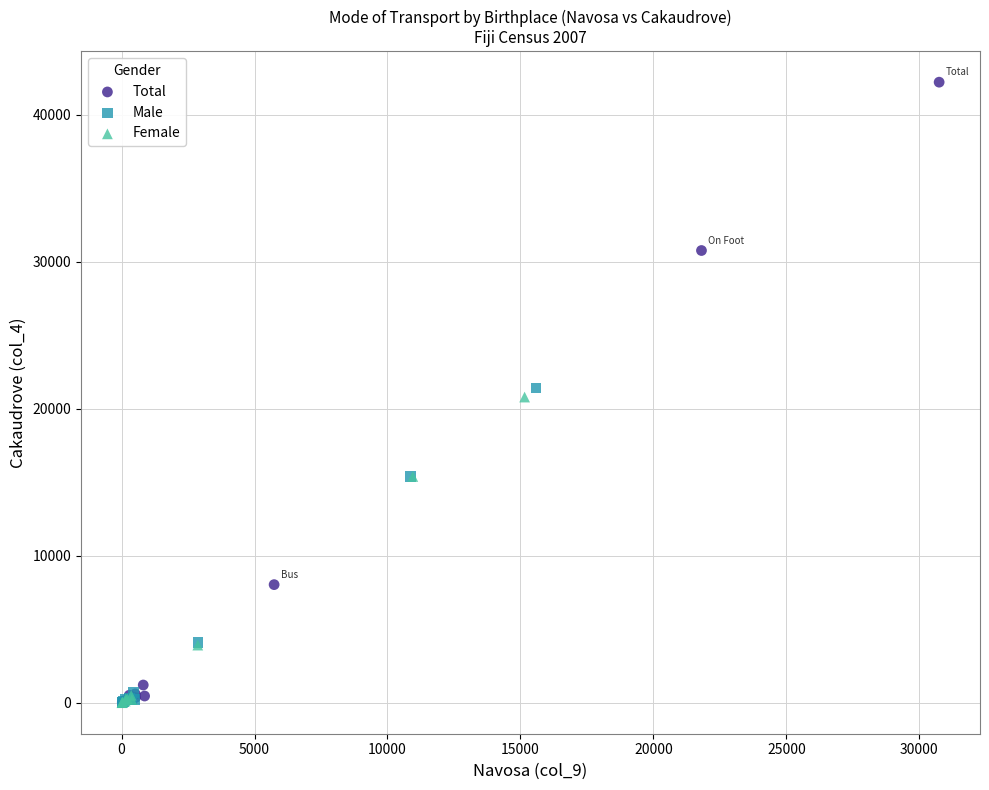

Which series reaches the maximum Y coordinate?

Total